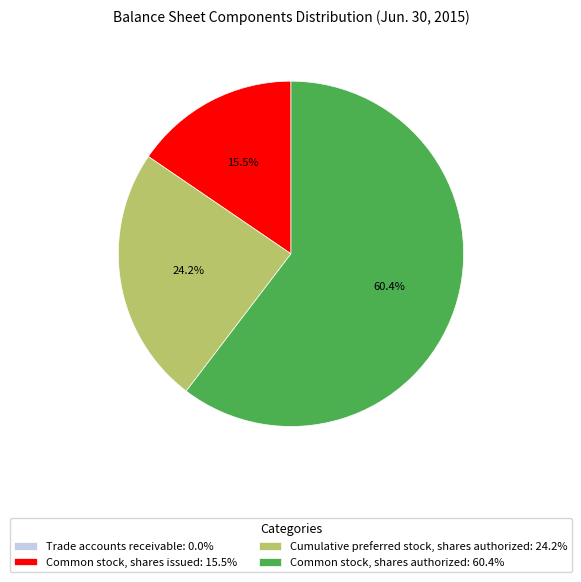

Between Common stock, shares issued and Common stock, shares authorized, which is larger?

Common stock, shares authorized